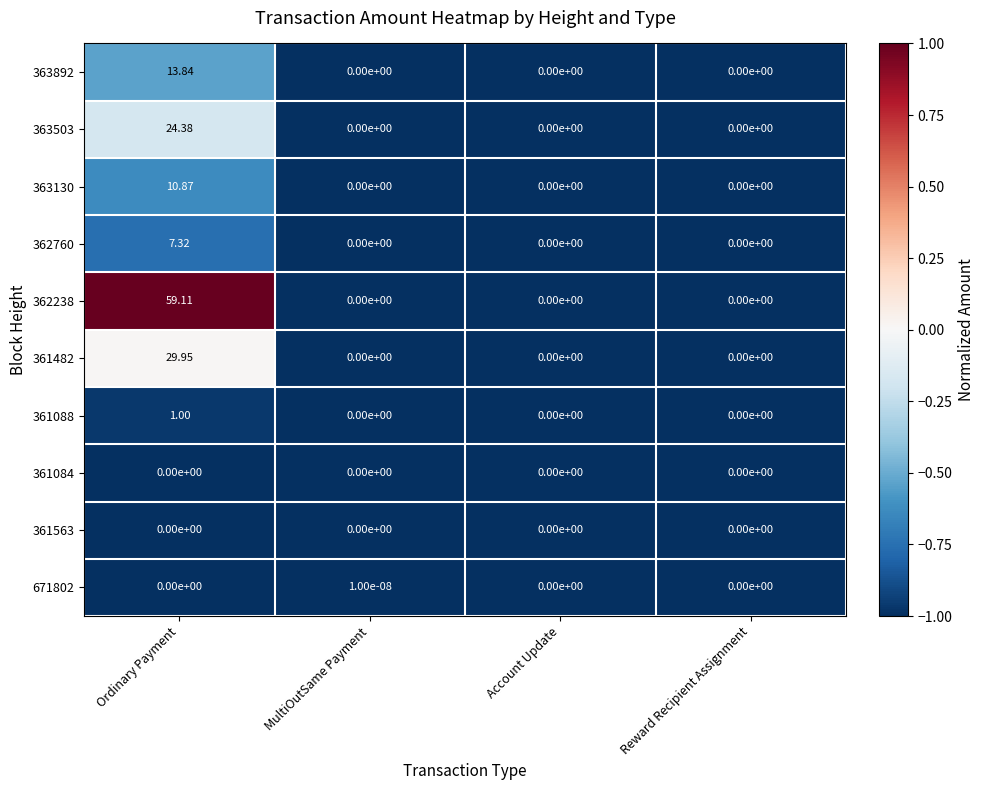

At which category is the sum across all series the highest?

Ordinary Payment